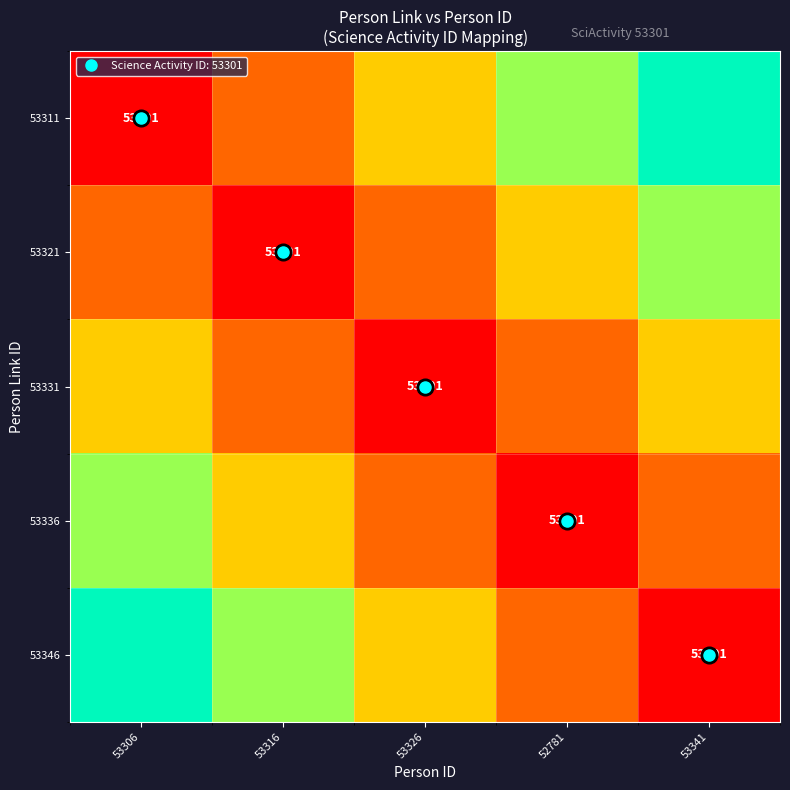

What is the difference between the maximum and minimum values in the 53331 series?

2